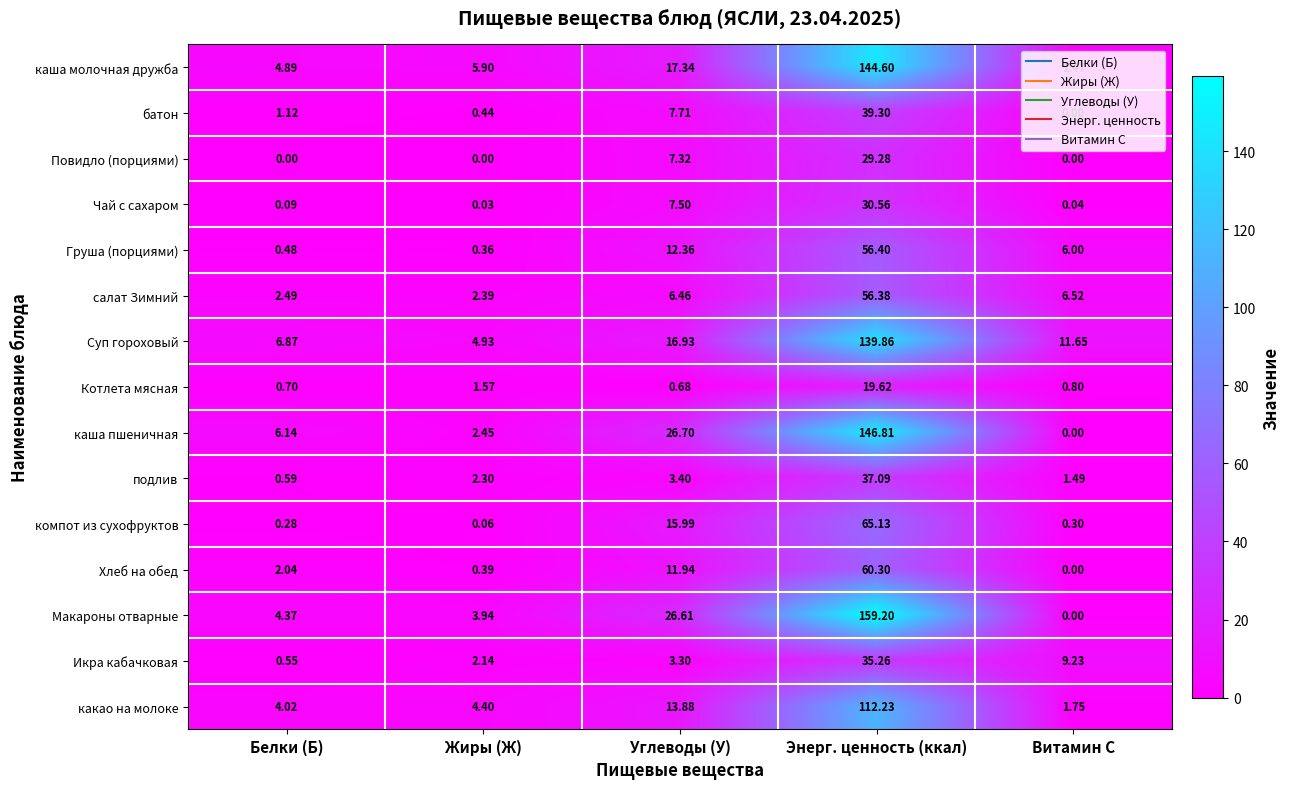

Is the value of каша молочная дружба at Углеводы (У) greater than the value of подлив at Белки (Б)?

Yes